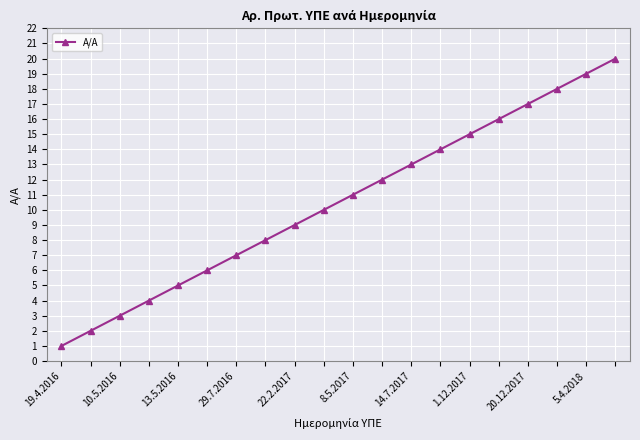

What is the value of the 13th point from the left?

13